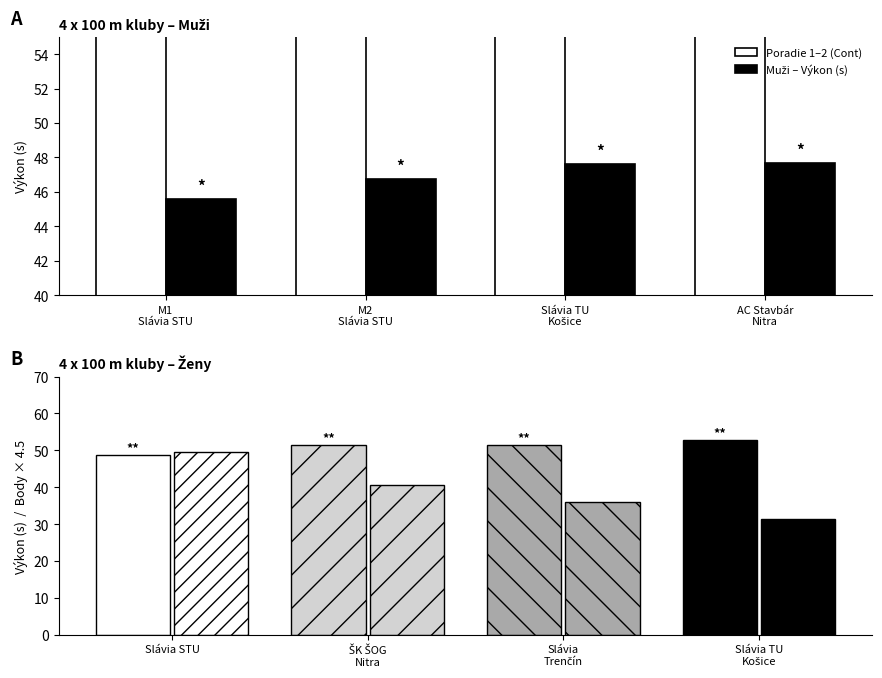

Does the chart contain stacked bars?

No